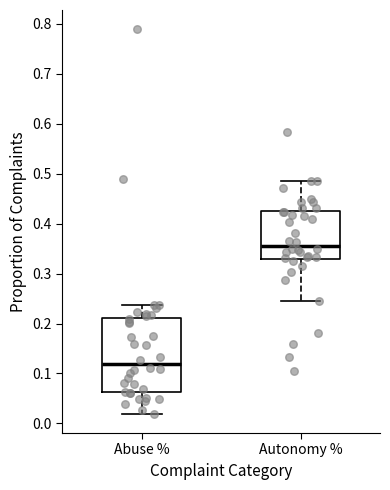

Reading left to right, read every box against the y-axis: the position of its median line, the range the box covers, and the ends of its whiskers. The values are not printed on the chart, so give them approximately, as read against the axis.

Abuse %: median 0.12, box 0.06 to 0.21, whiskers 0.02 to 0.24
Autonomy %: median 0.36, box 0.33 to 0.43, whiskers 0.25 to 0.49